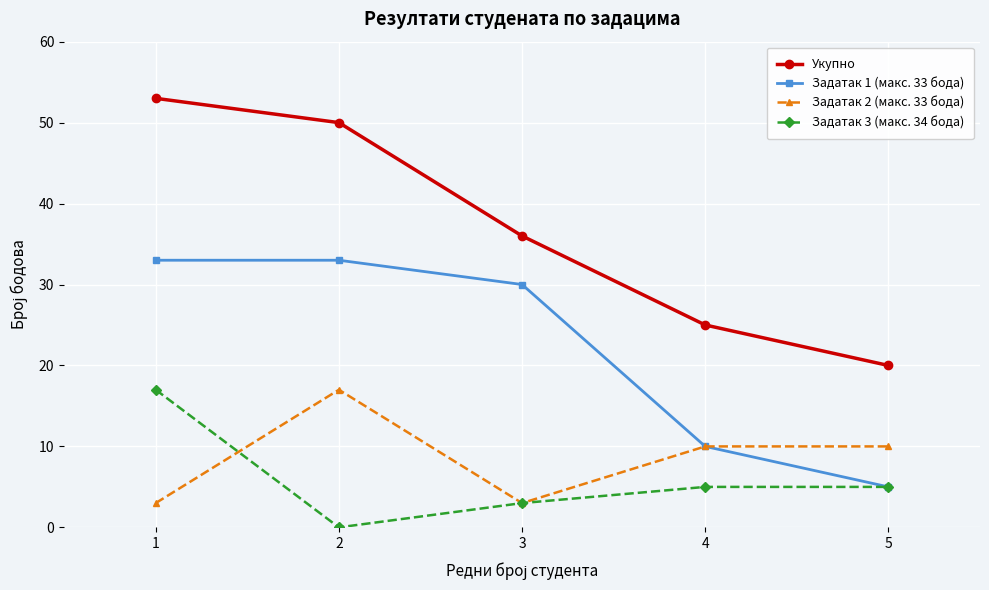

Which label corresponds to the largest value in the chart?

1